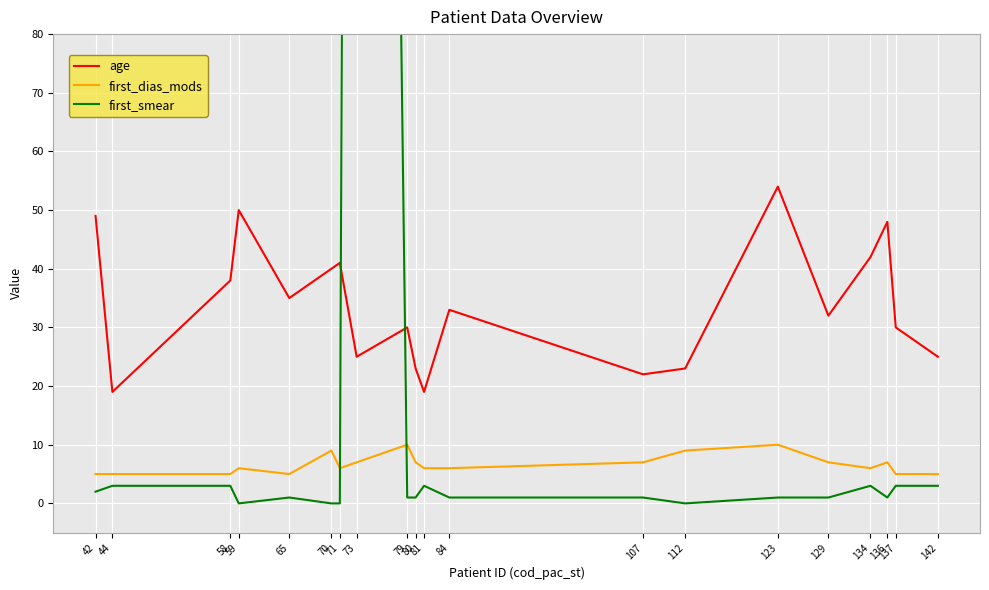

Reading right to left, transcribe all the data shown in this chart.

age: 142=25	137=30	136=48	134=42	129=32	123=54	112=23	107=22	84=33	81=19	80=23	79=30	73=25	71=41	70=40	65=35	59=50	58=38	44=19	42=49
first_dias_mods: 142=5	137=5	136=7	134=6	129=7	123=10	112=9	107=7	84=6	81=6	80=7	79=10	73=7	71=6	70=9	65=5	59=6	58=5	44=5	42=5
first_smear: 142=3	137=3	136=1	134=3	129=1	123=1	112=0	107=1	84=1	81=3	80=1	79=1	73=666	71=0	70=0	65=1	59=0	58=3	44=3	42=2